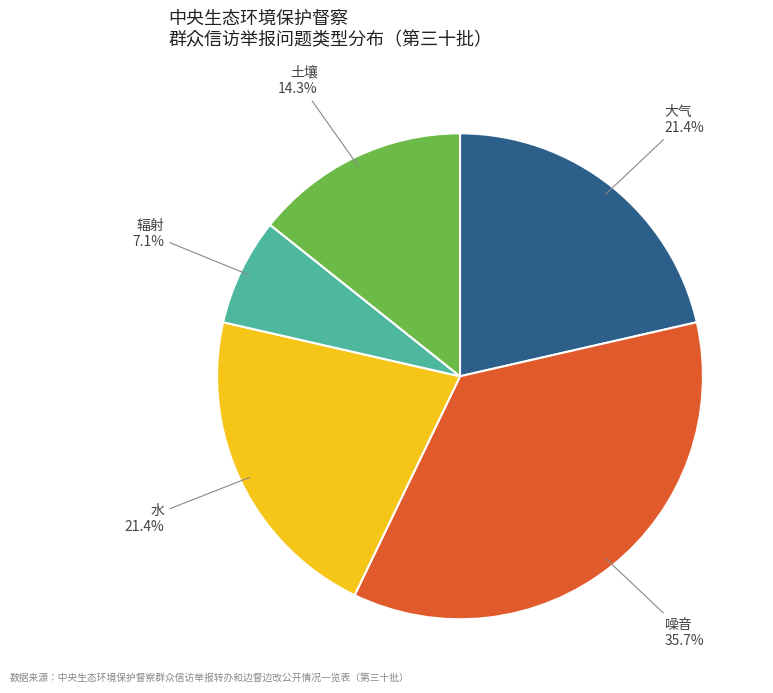

To the nearest percent, what is the combined percentage of 噪音 and 辐射?

43%